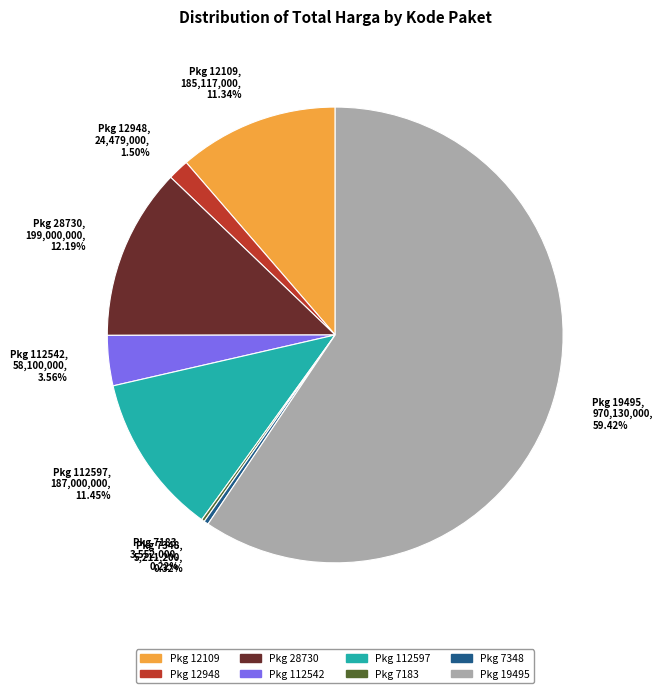

What is the largest slice in the pie chart?

Pkg 19495